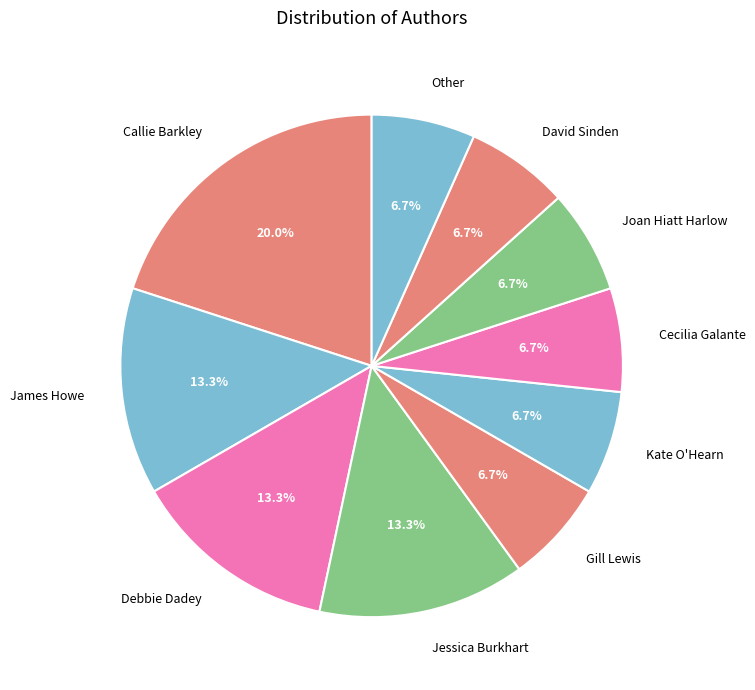

What portion of the pie excludes Joan Hiatt Harlow?

93.3%